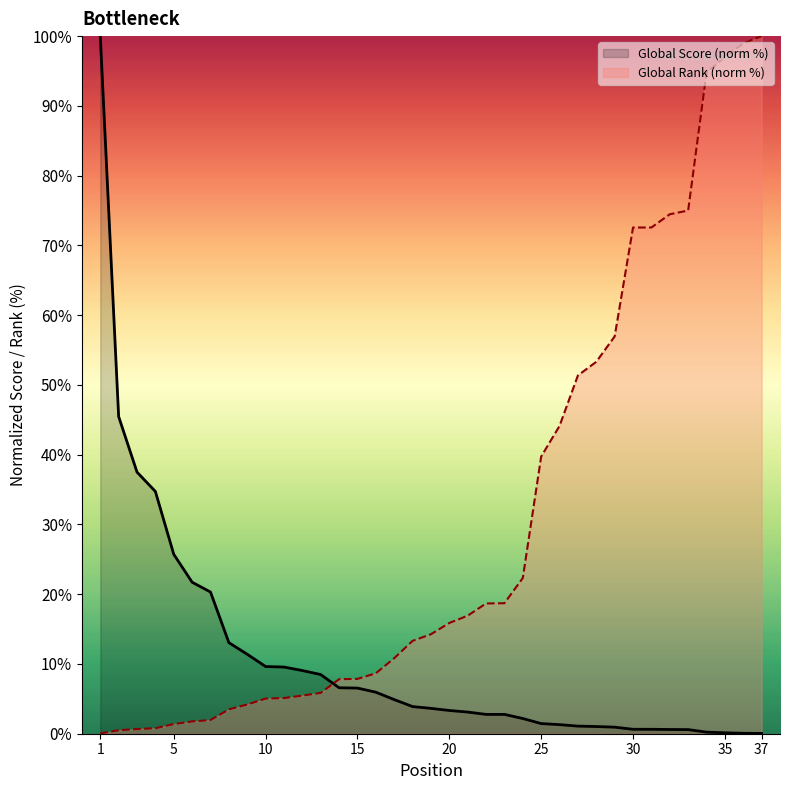

Does the chart have visible grid lines?

No